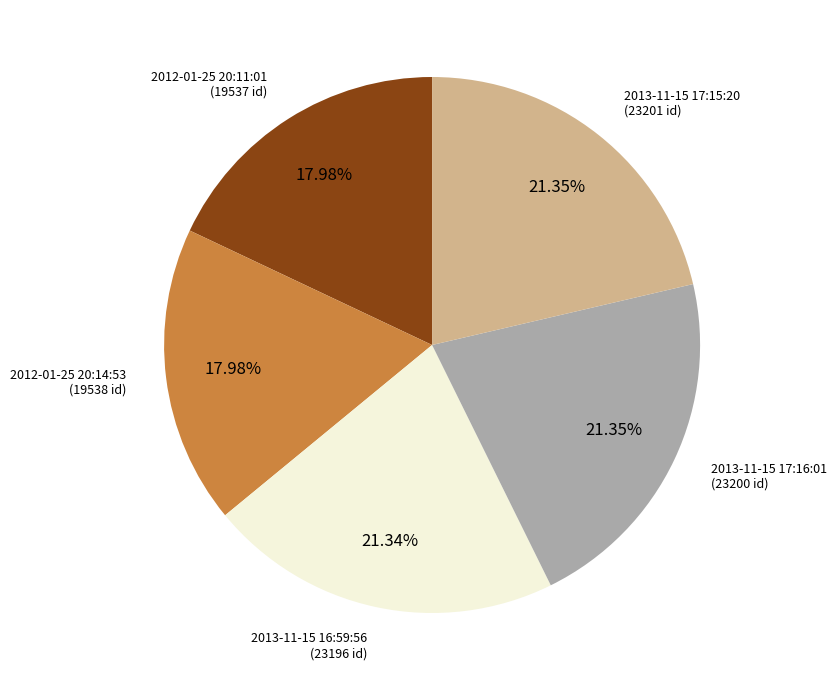

Does any single category account for the majority?

No